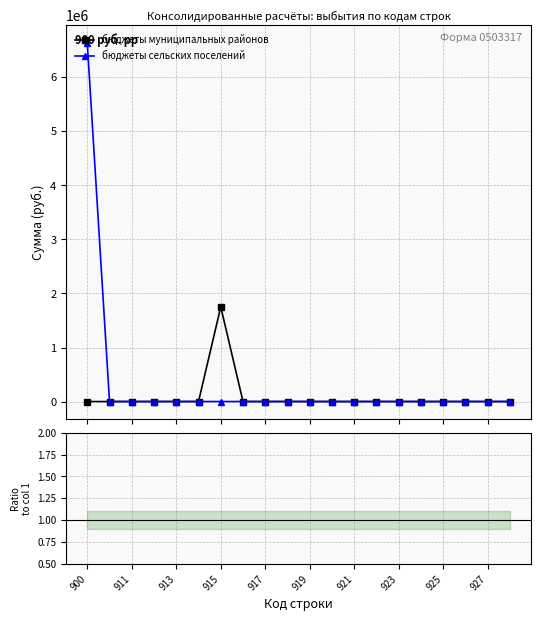

True or false: Ratio and бюджеты сельских поселений cross at least once.

False